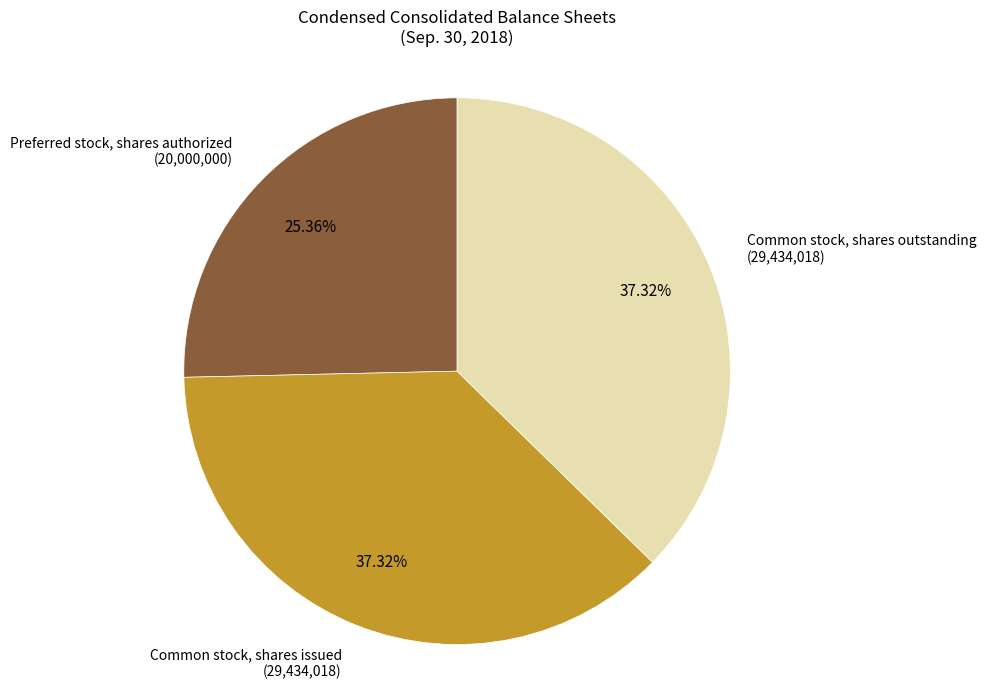

Does any single category account for the majority?

No